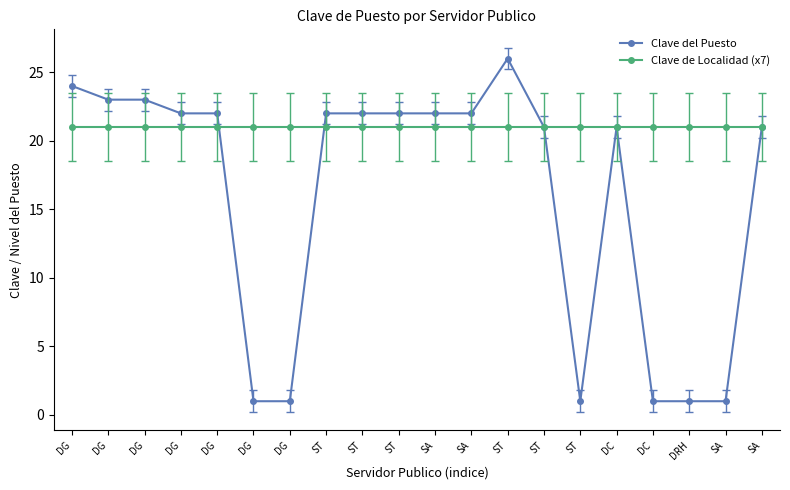

At which label does Clave del Puesto reach its minimum?

DG